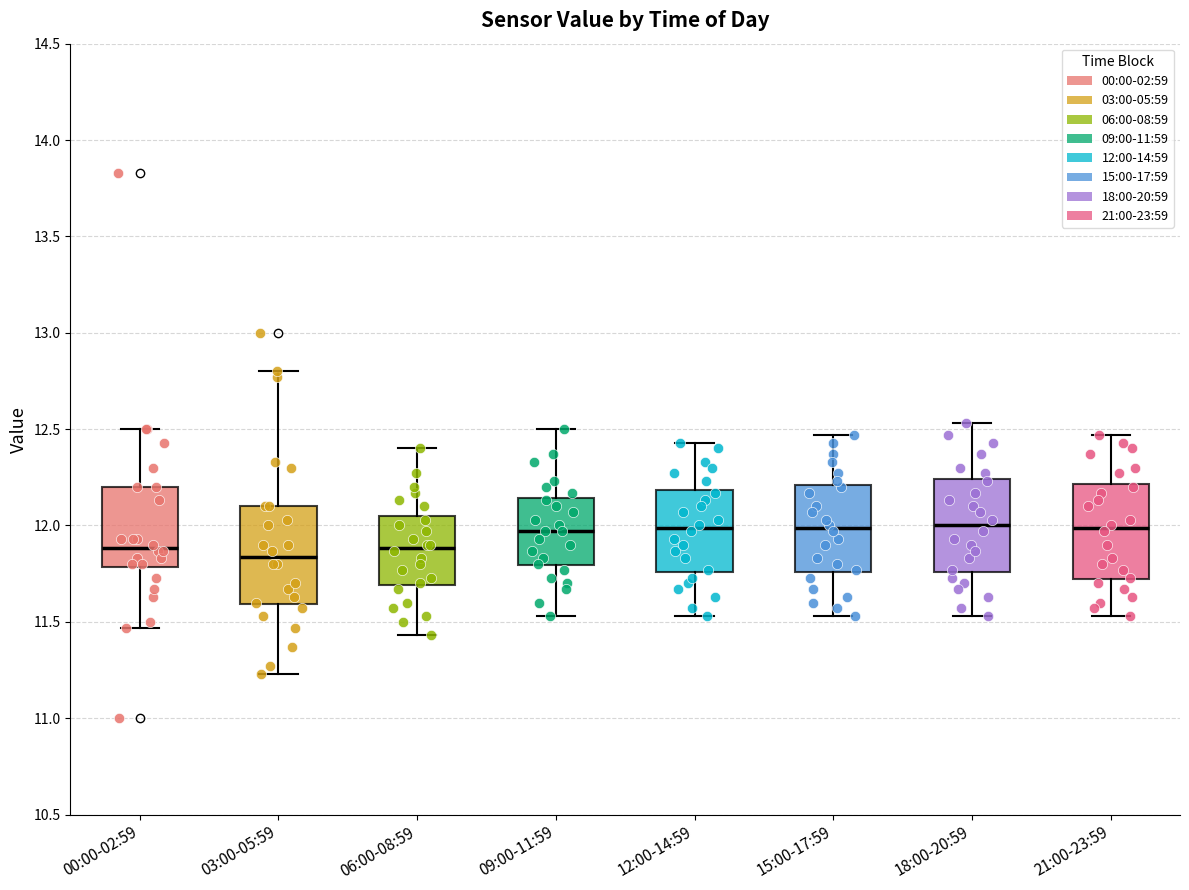

Where does the upper whisker of the box for 18:00-20:59 end on the y-axis? The values are not printed on the chart, so give them approximately, as read against the axis.

12.55